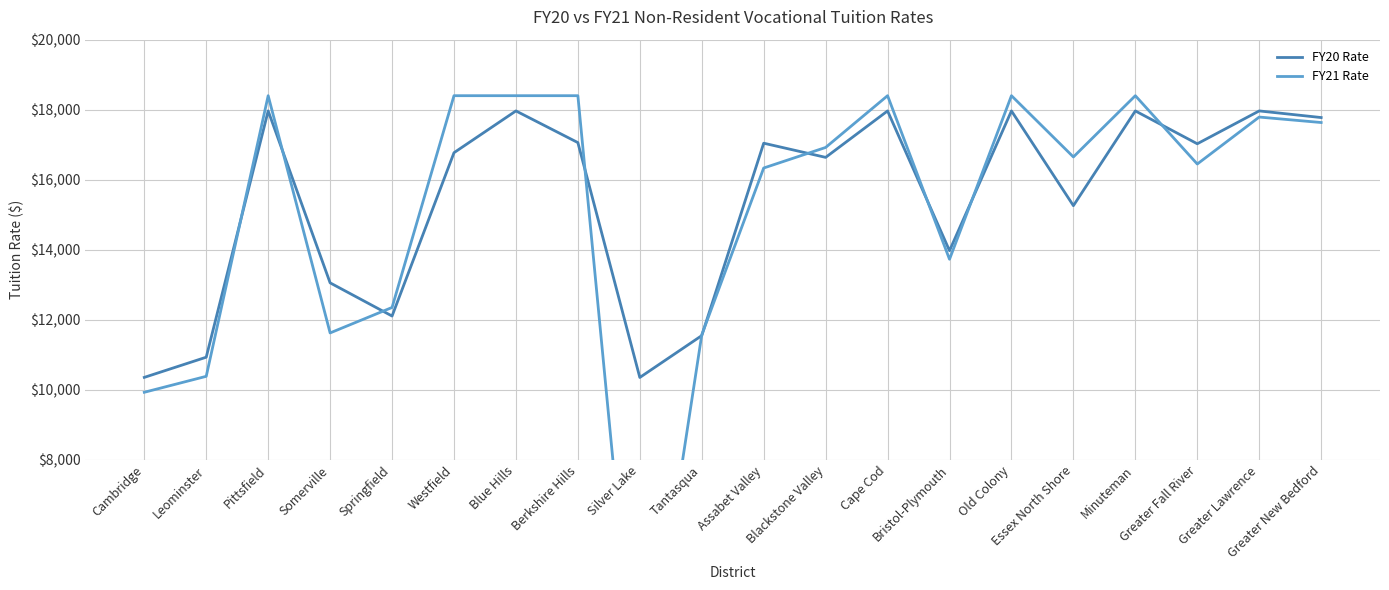

What is the difference between the second highest and second lowest values in the FY20 Rate series?

7609.6